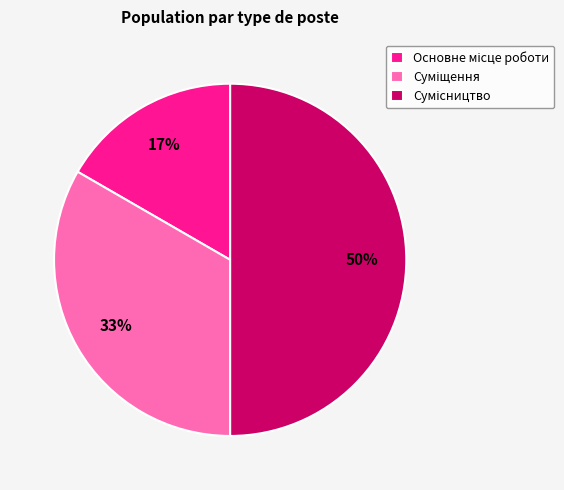

To the nearest percent, what is the average slice percentage?

33%